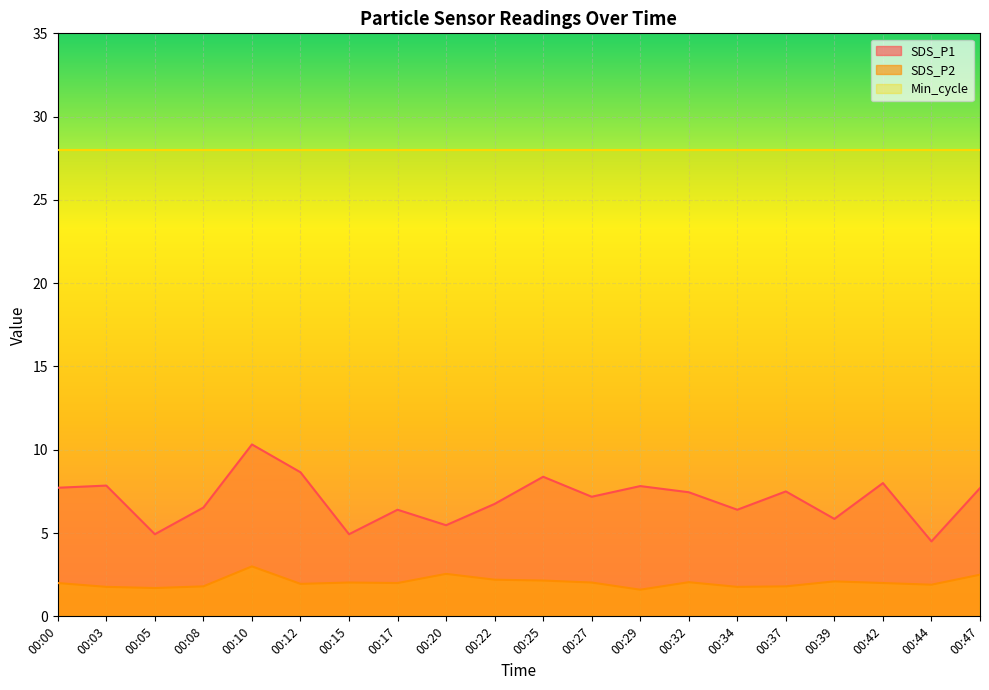

In SDS_P1, how many points are higher than both neighbors (excluding endpoints)?

7